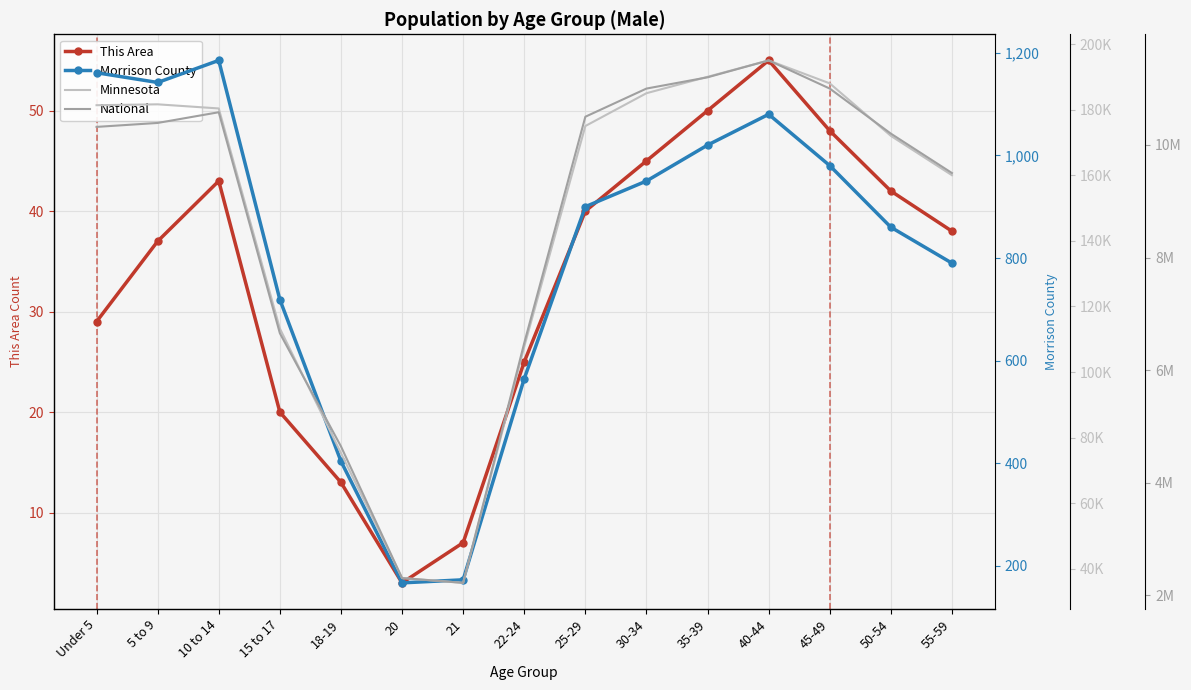

Which series changed the most between 10 to 14 and 21?

National